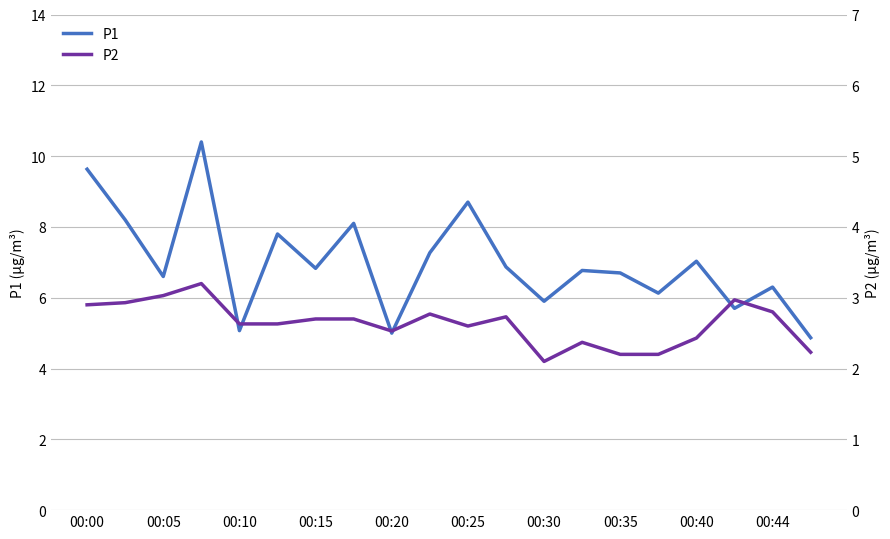

Where does the P1 series first go above 6?

00:00